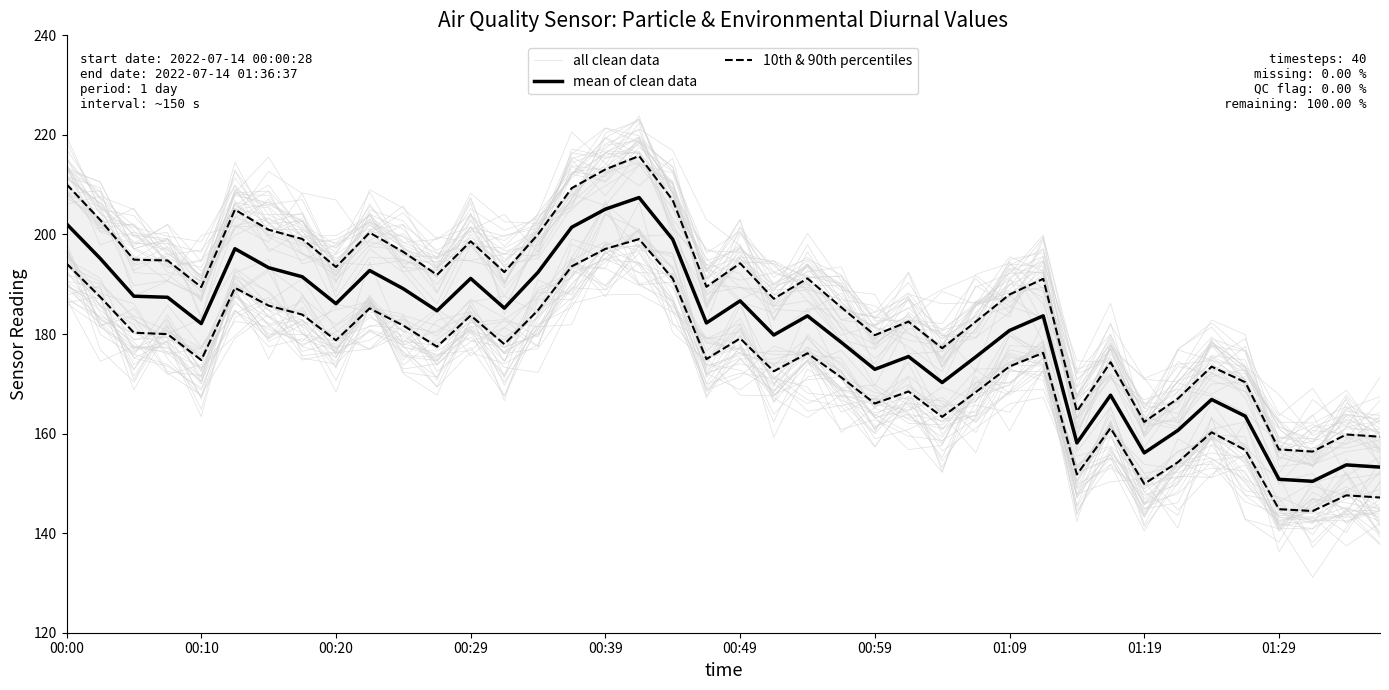

Which series changed the most between 00:10 and 01:09?

mean of clean data